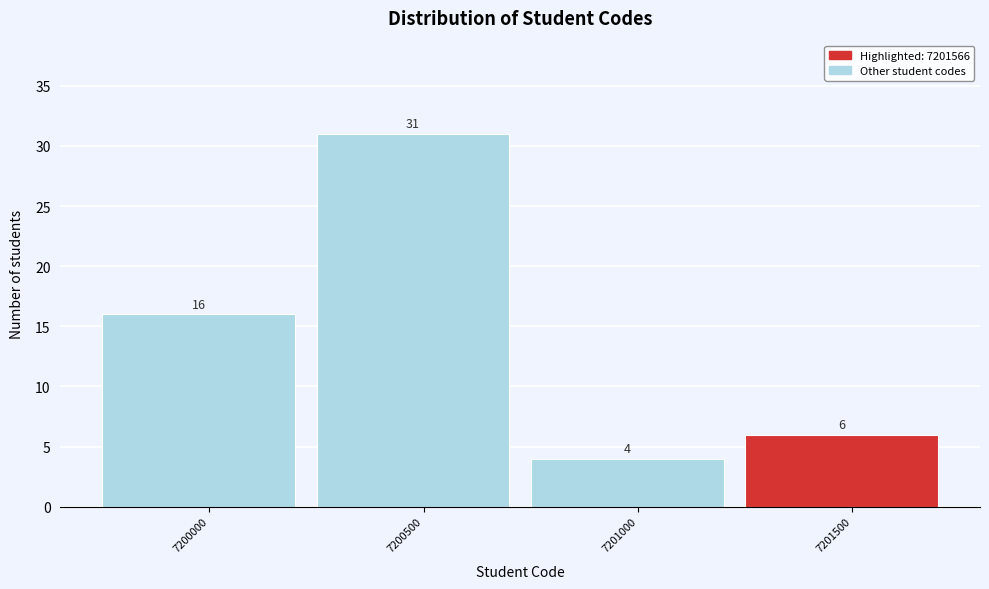

Reading right to left, list all the values displayed in this chart.

7201500=6	7201000=4	7200500=31	7200000=16